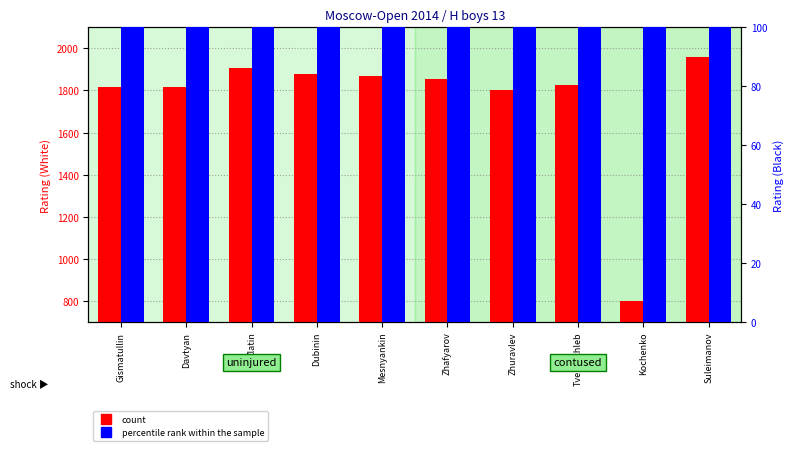

Which series has the largest total across all categories?

percentile rank within the sample